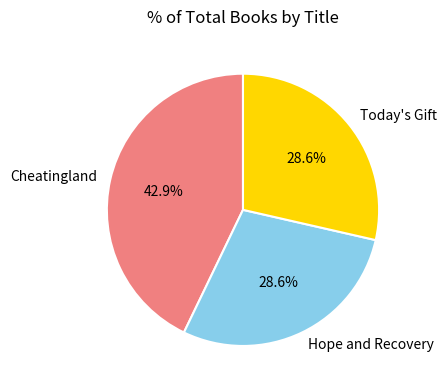

To the nearest percent, what is the average slice percentage?

33%